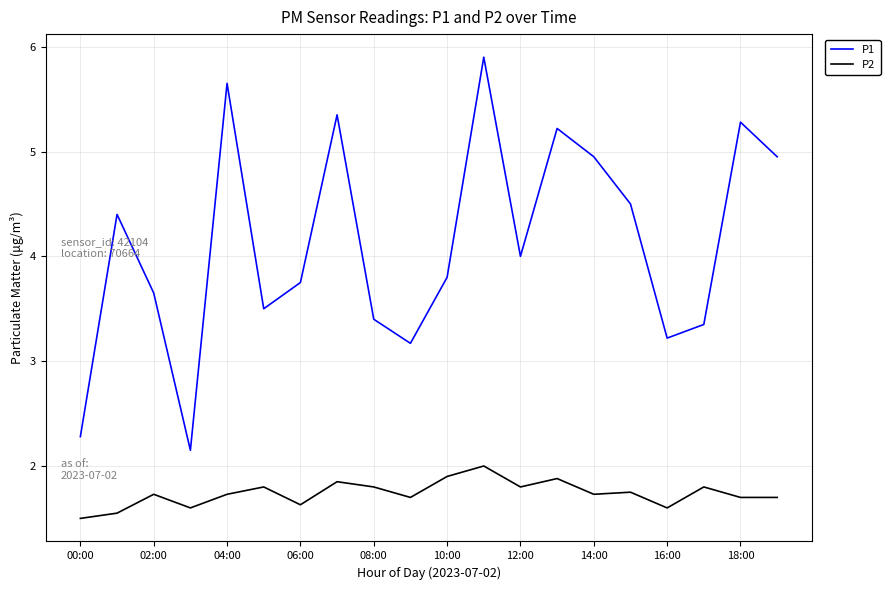

What is the maximum value for P1?

5.9